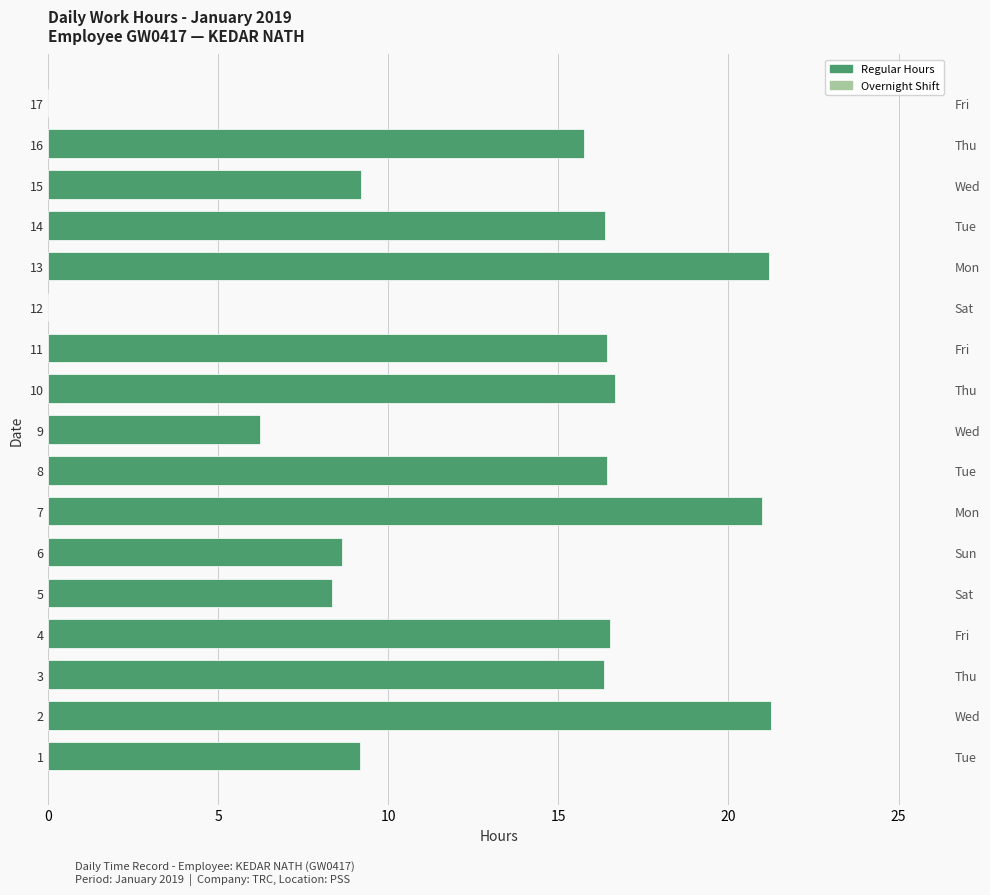

How many data points are less than 16?

8